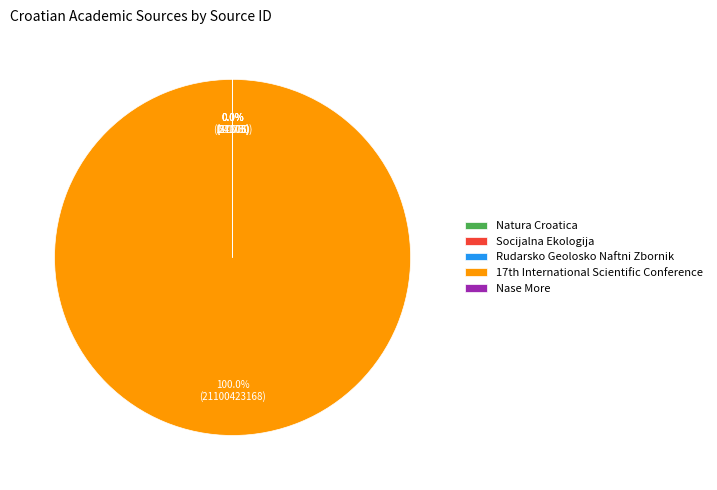

How many segments does this pie chart have?

5